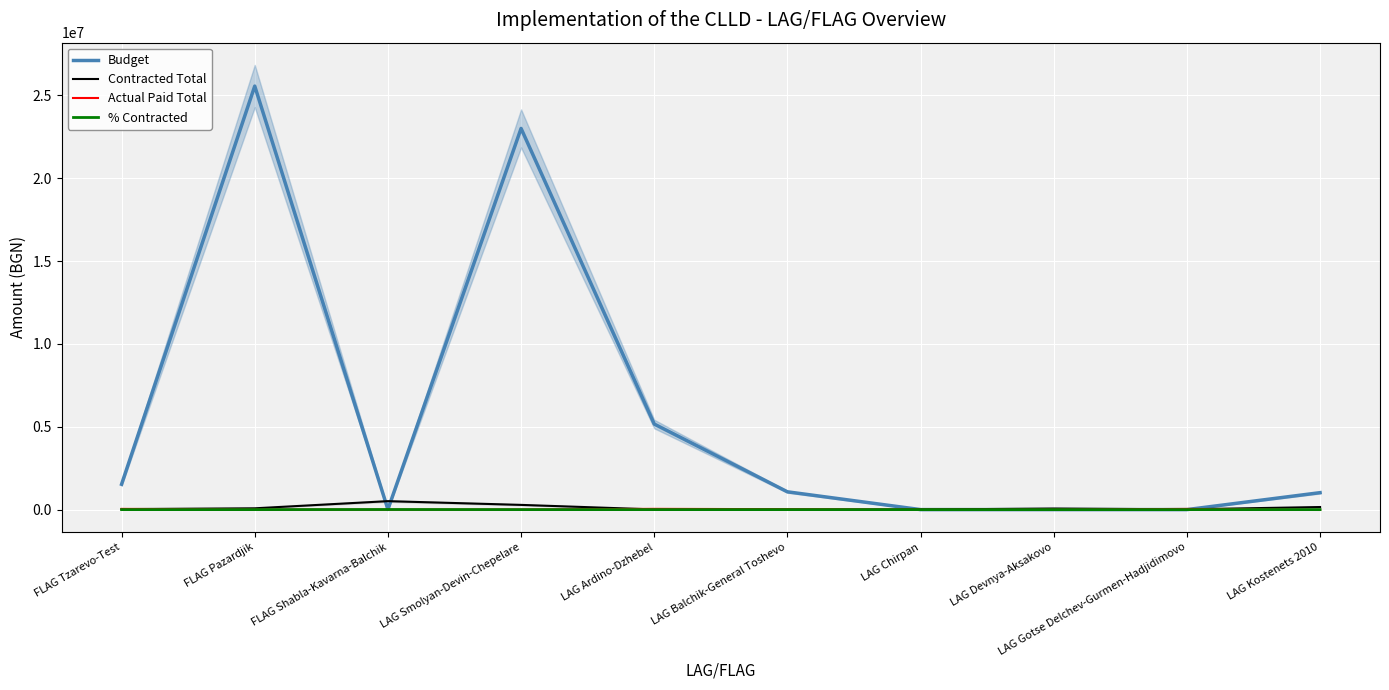

At how many categories does at least one series exceed 14821522?

2